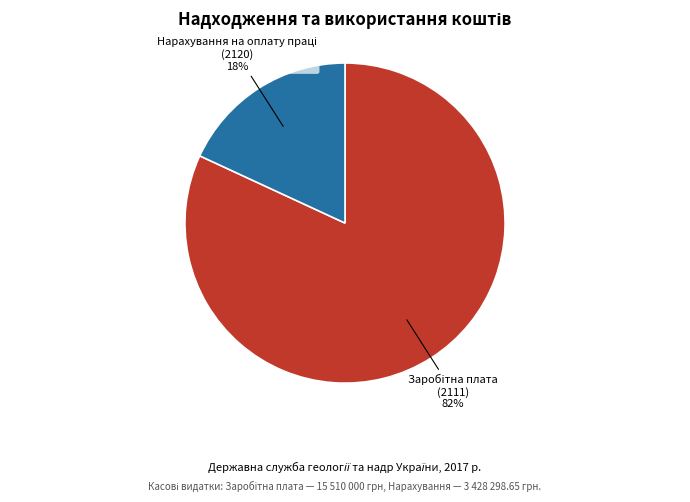

How many slices are in this pie chart?

2